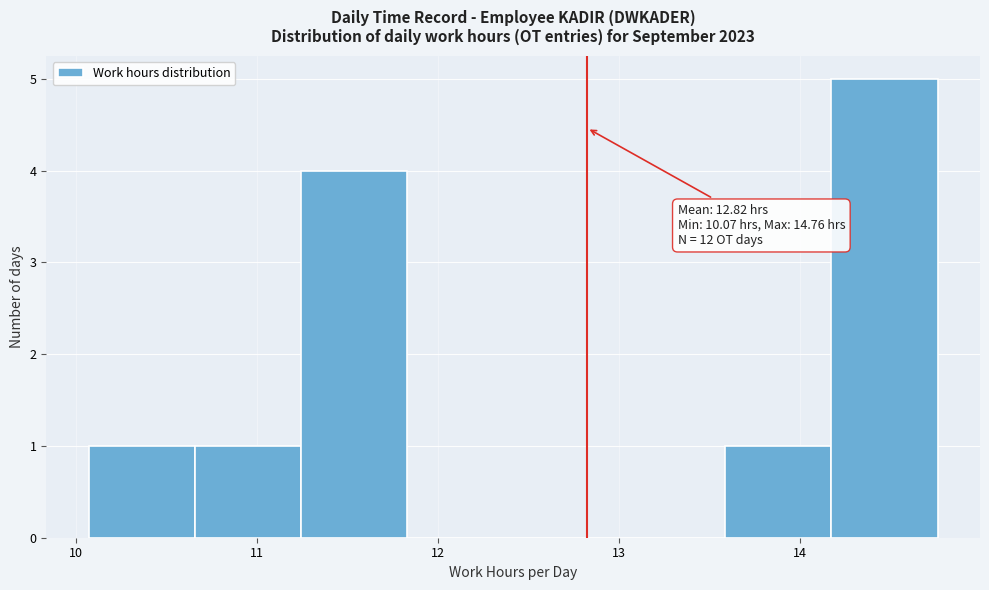

Over which range of the x-axis is the bar tallest?

14.2 to 14.8